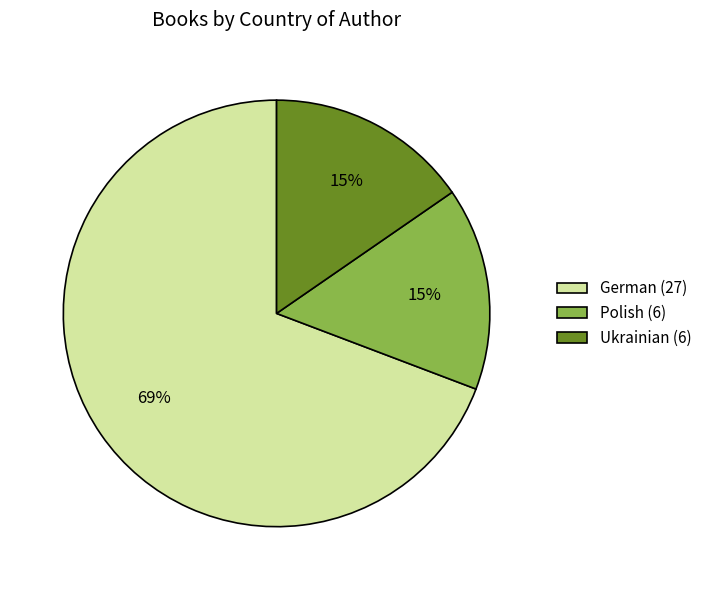

The Ukrainian (6) slice represents 15% of the pie. True or false?

True